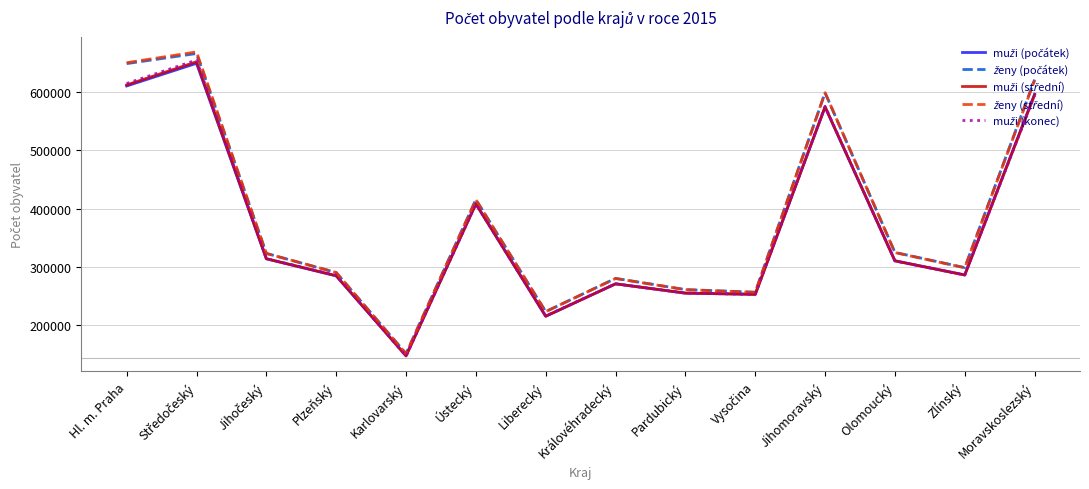

What is the total value across all series at Karlovarský?

744924